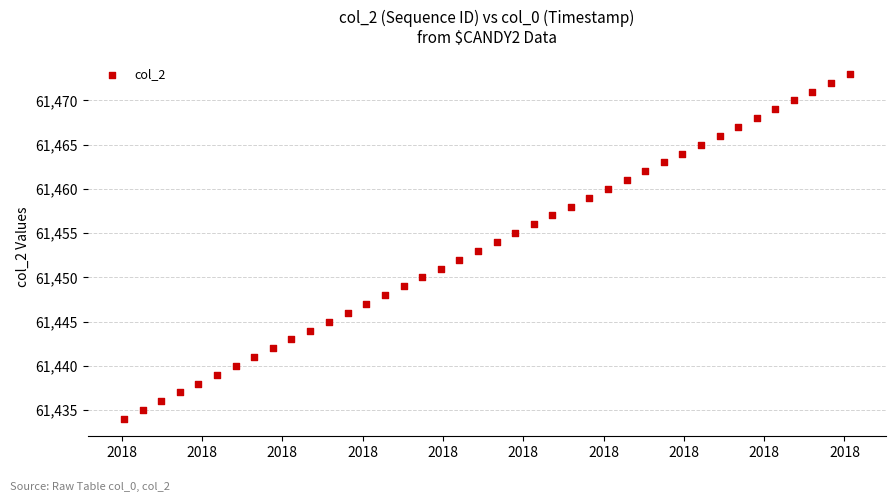

What is the range of Y values (max minus min)?

39